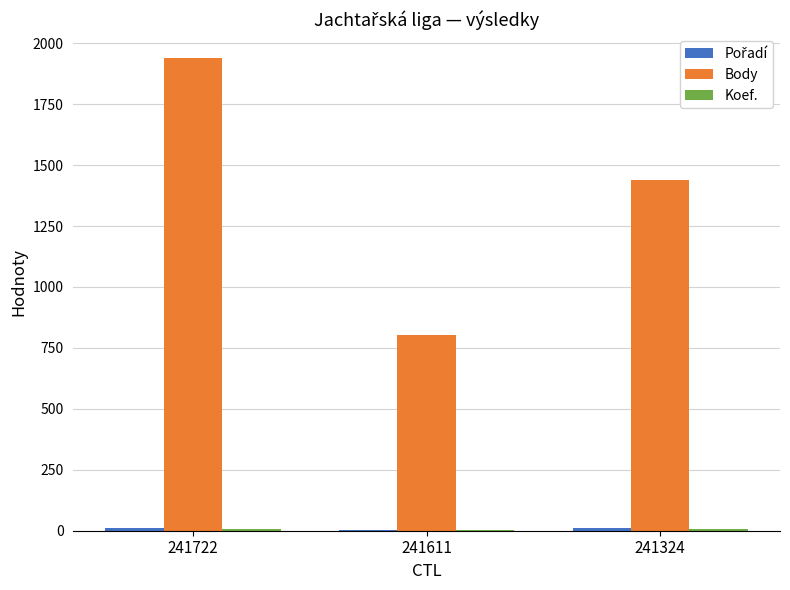

At which label is Body closest to 1372?

241324